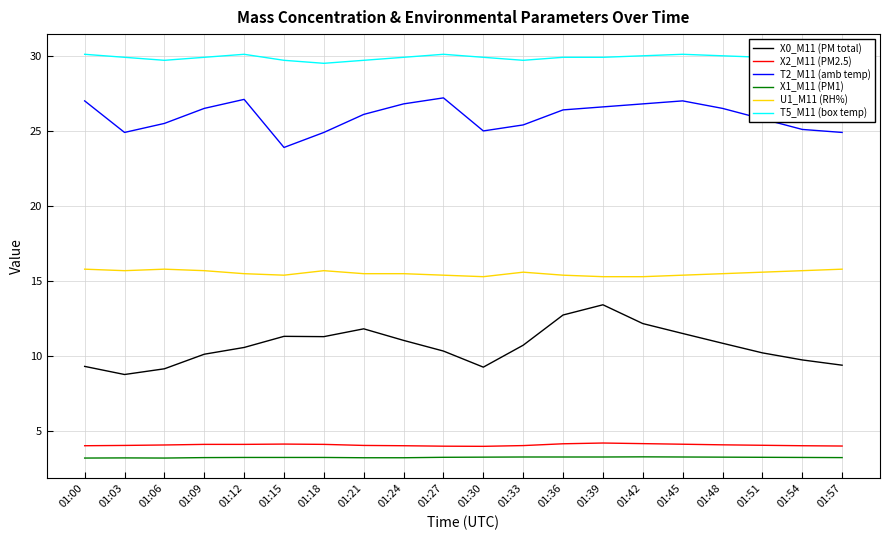

What is the minimum value for X0_M11 (PM total)?

8.8